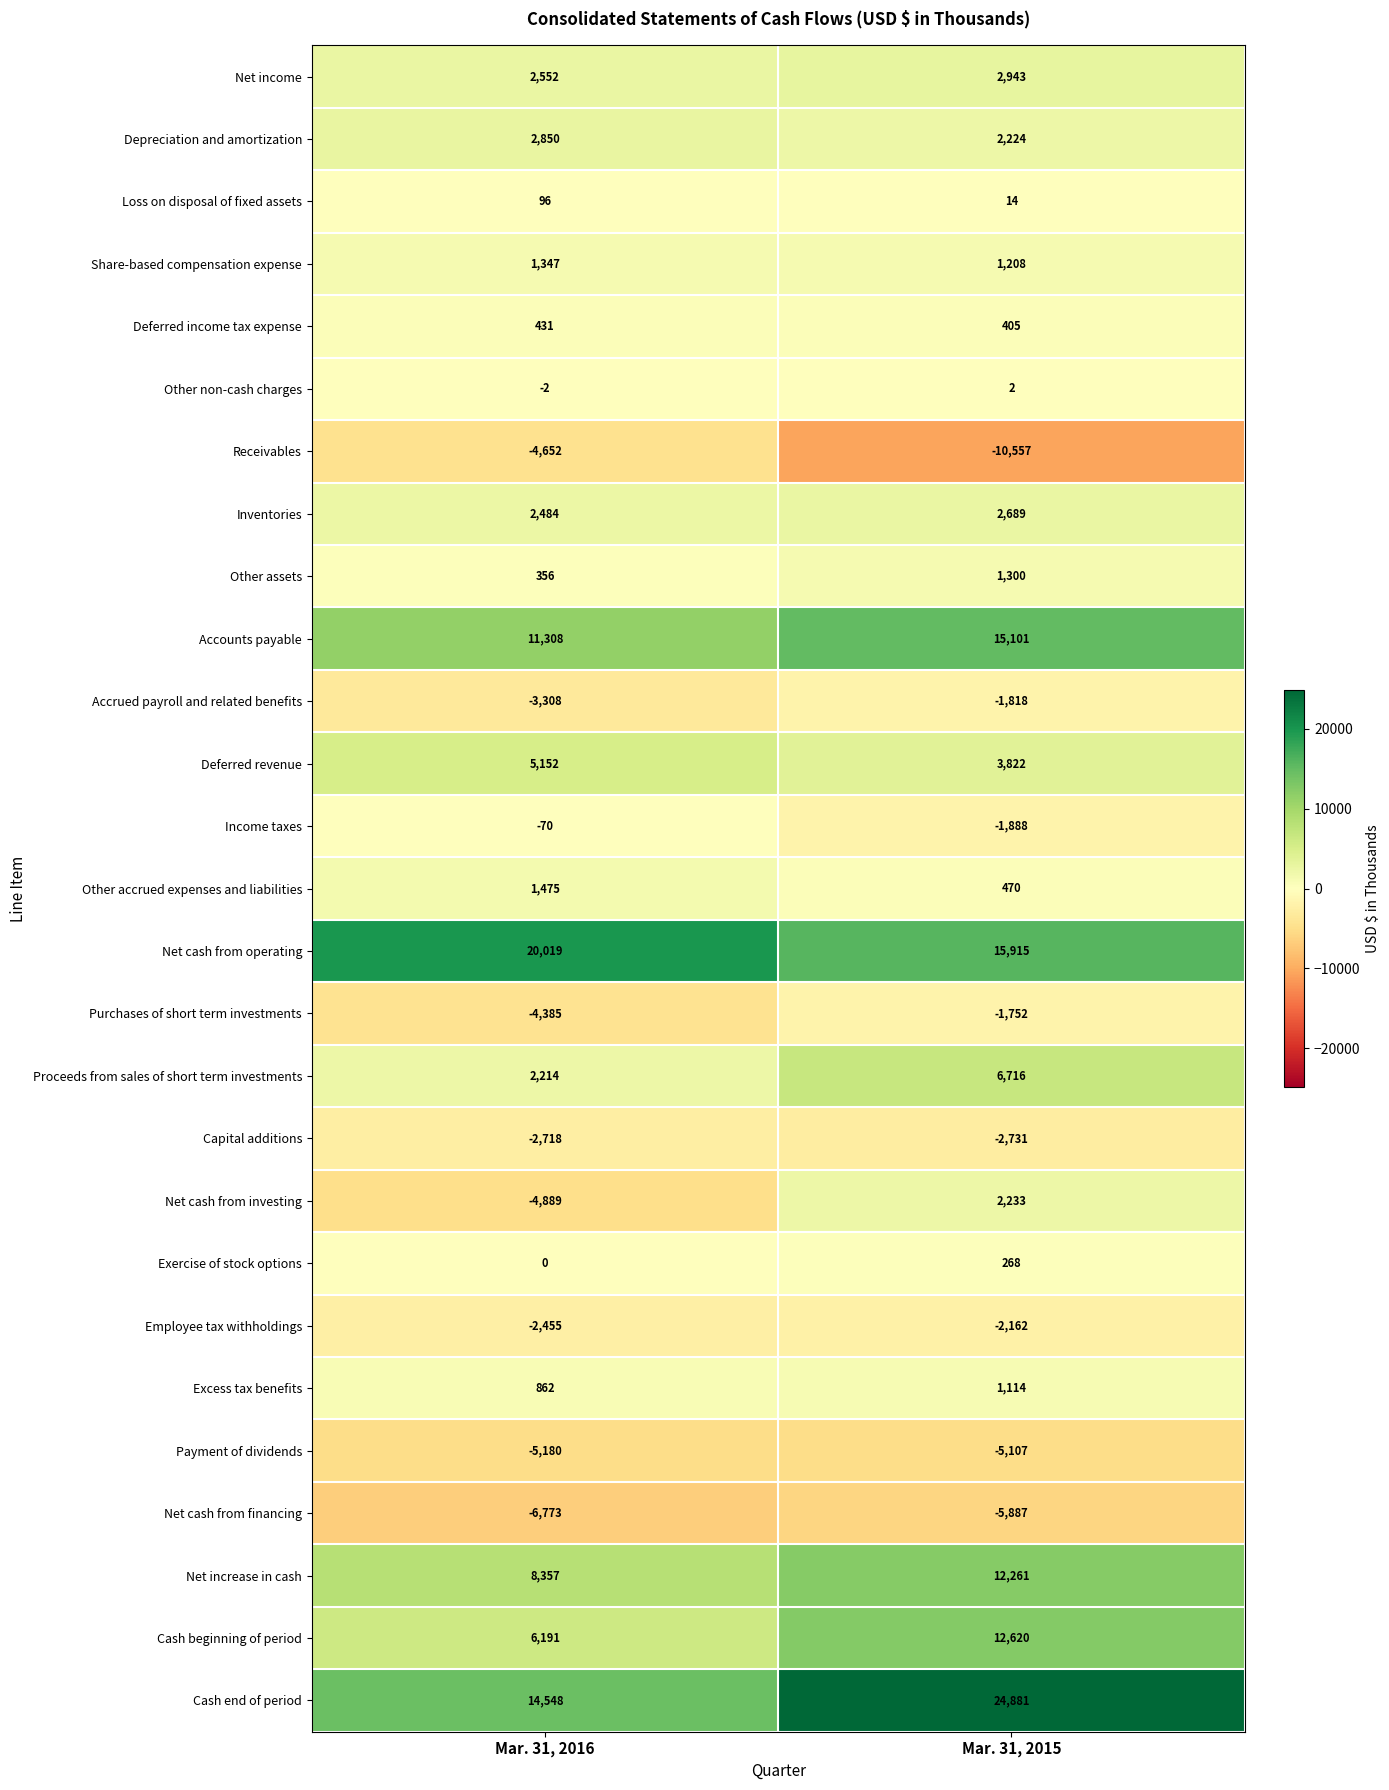

The Capital additions series shows -2731 at Mar. 31, 2015. True or false?

True